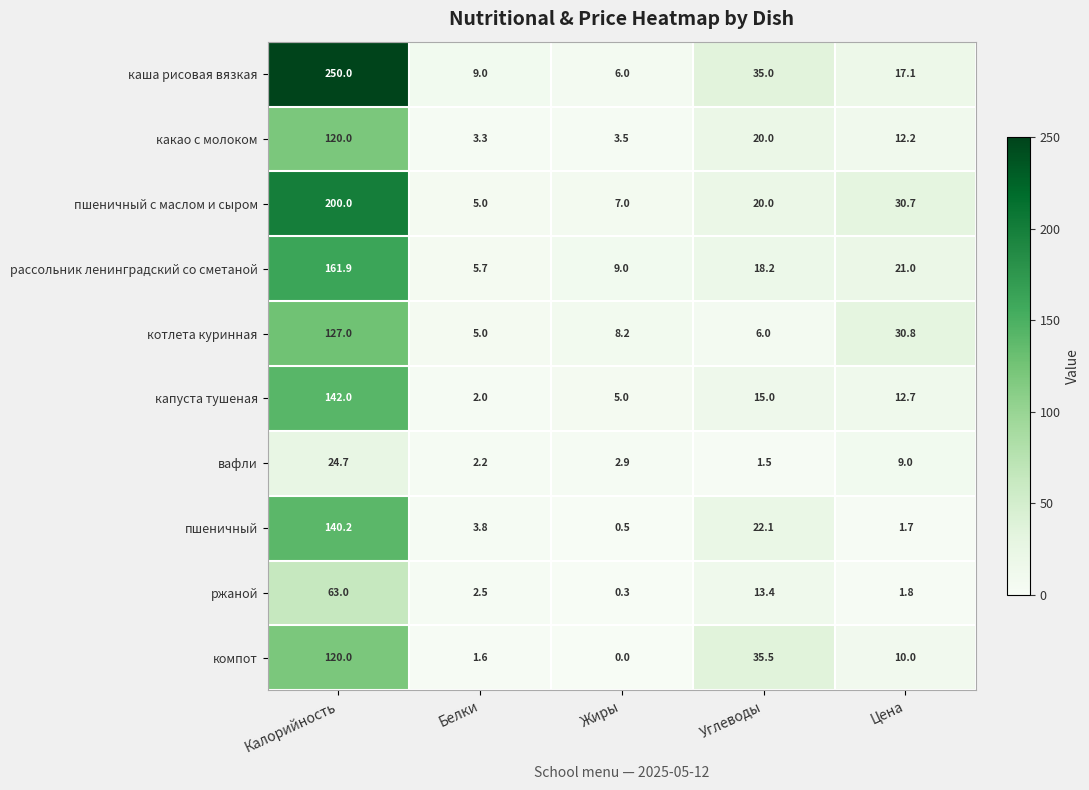

Count the number of categories in the chart.

5